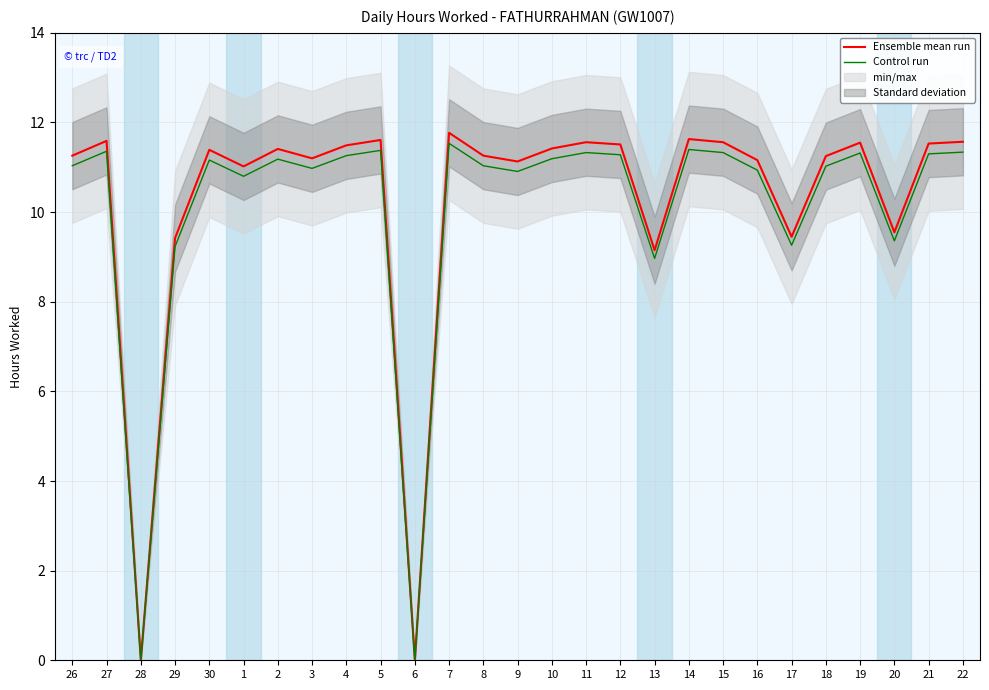

Read the Ensemble mean run value at 26.

11.3